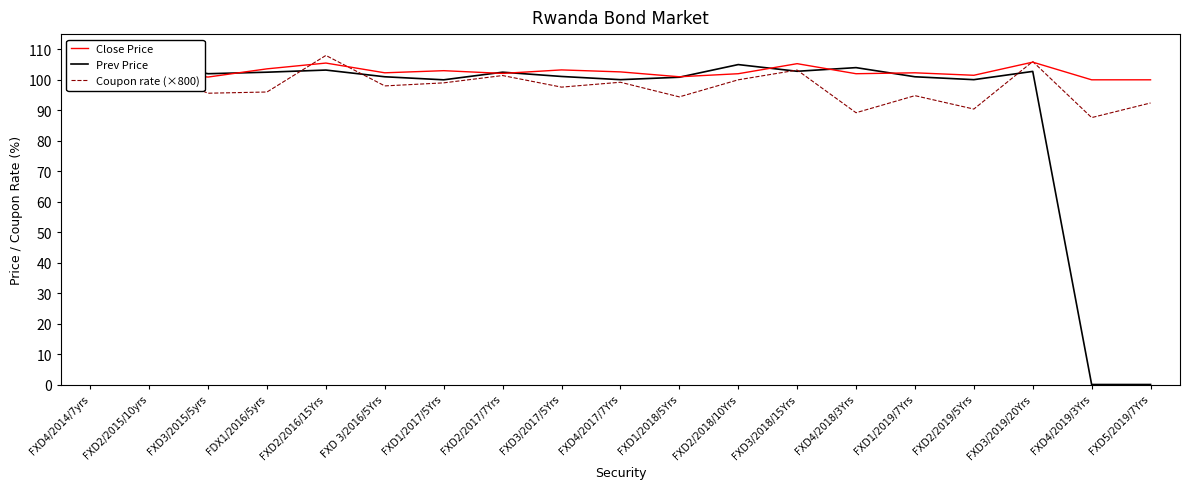

Is it true that Close Price equals 105.3 at FXD3/2018/15Yrs?

True